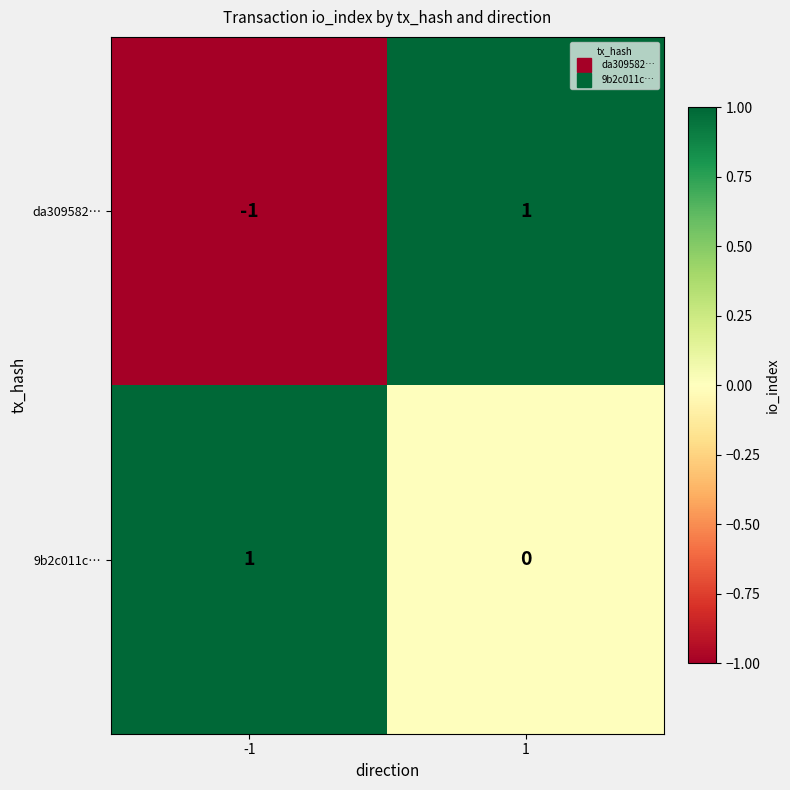

Which series has the largest total across all categories?

9b2c011c…